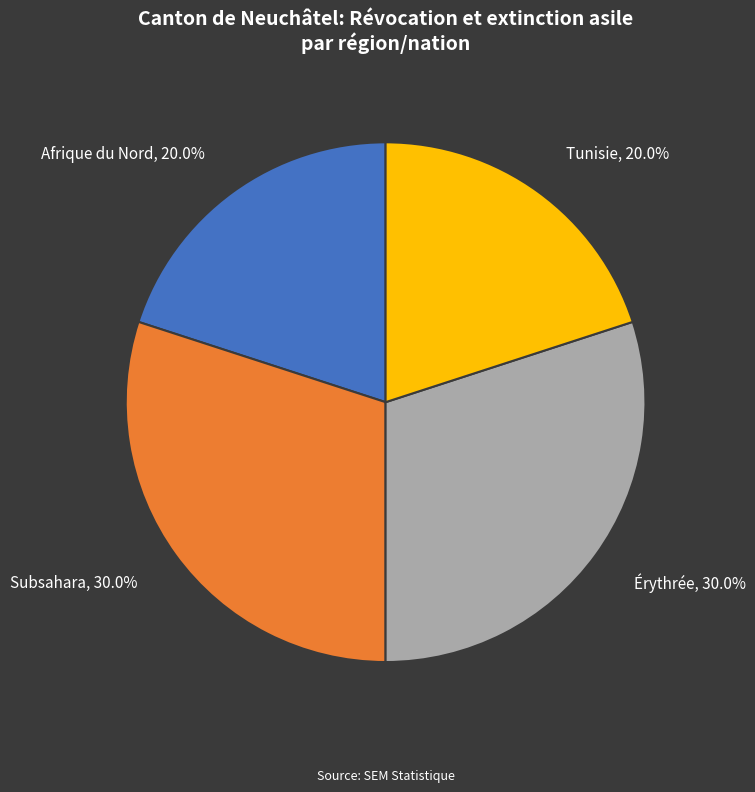

Is there a majority slice in this chart?

No